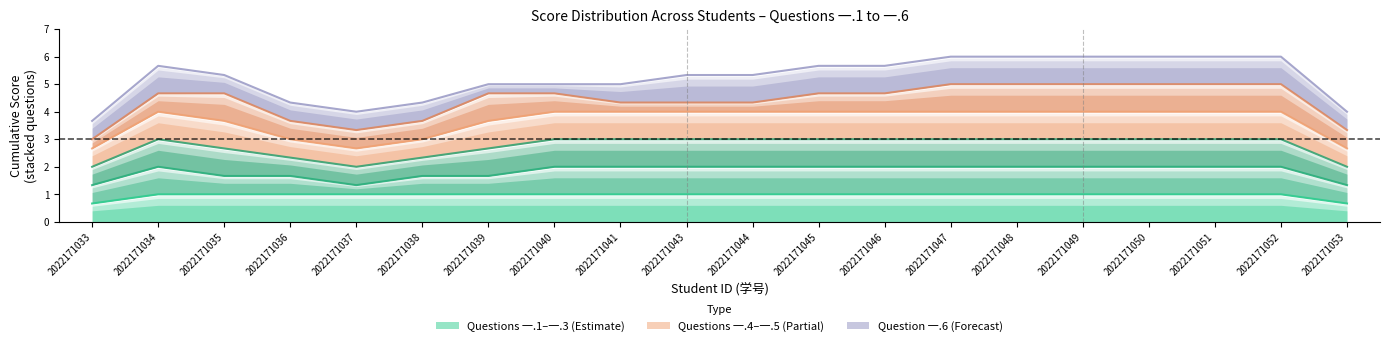

Is it true that 一.4(1分) equals 5.3 at 2022171041?

False